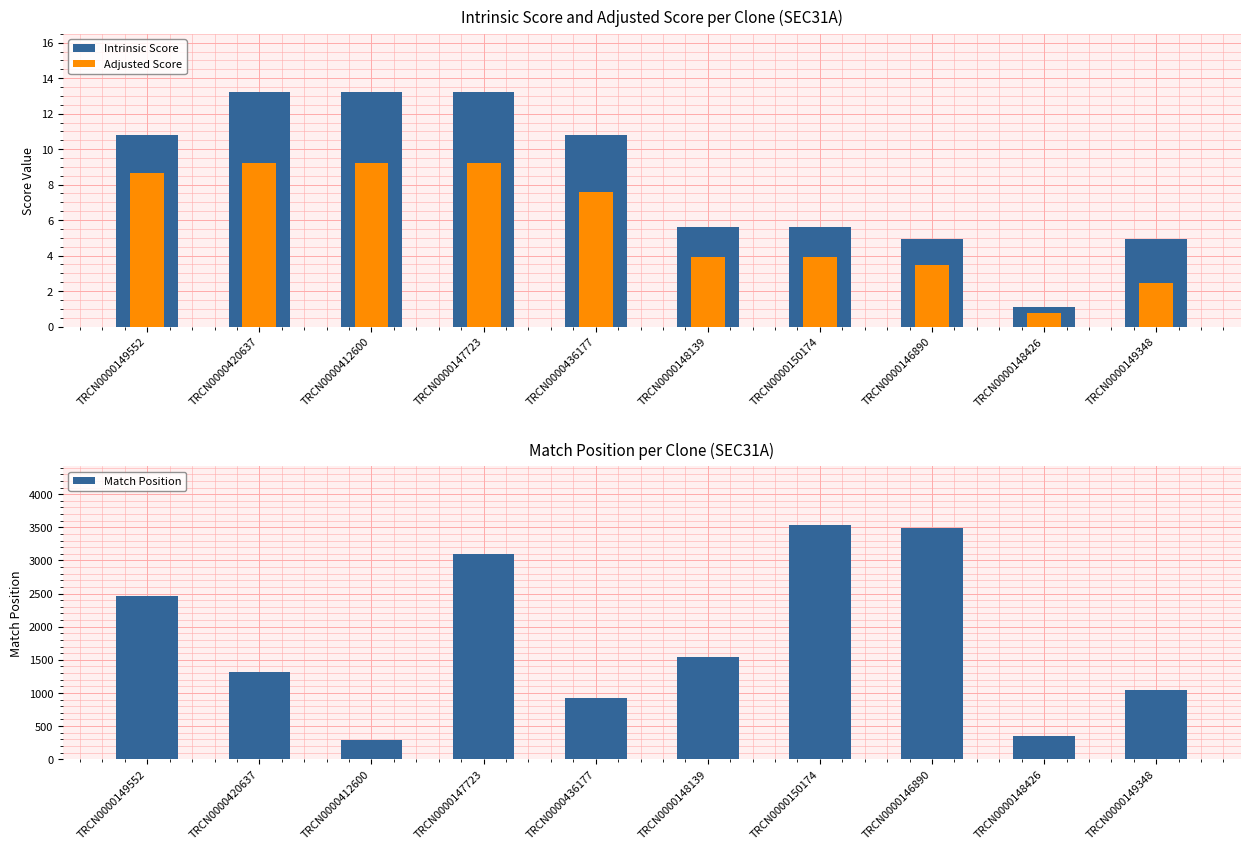

What is the approximate value of Adjusted Score at TRCN0000149348?

2.5